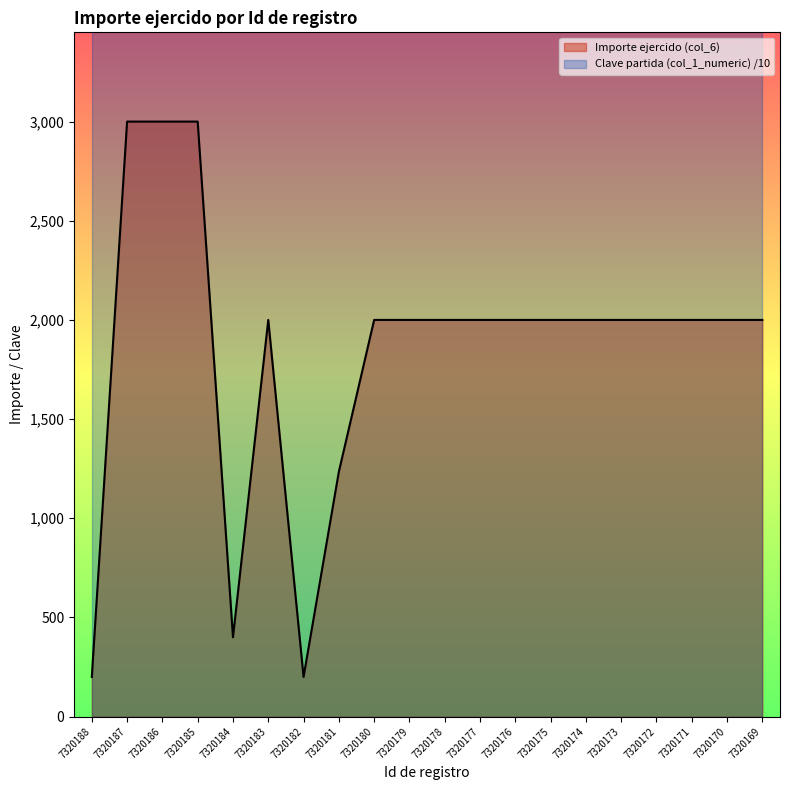

How many data points are less than 2000?

4